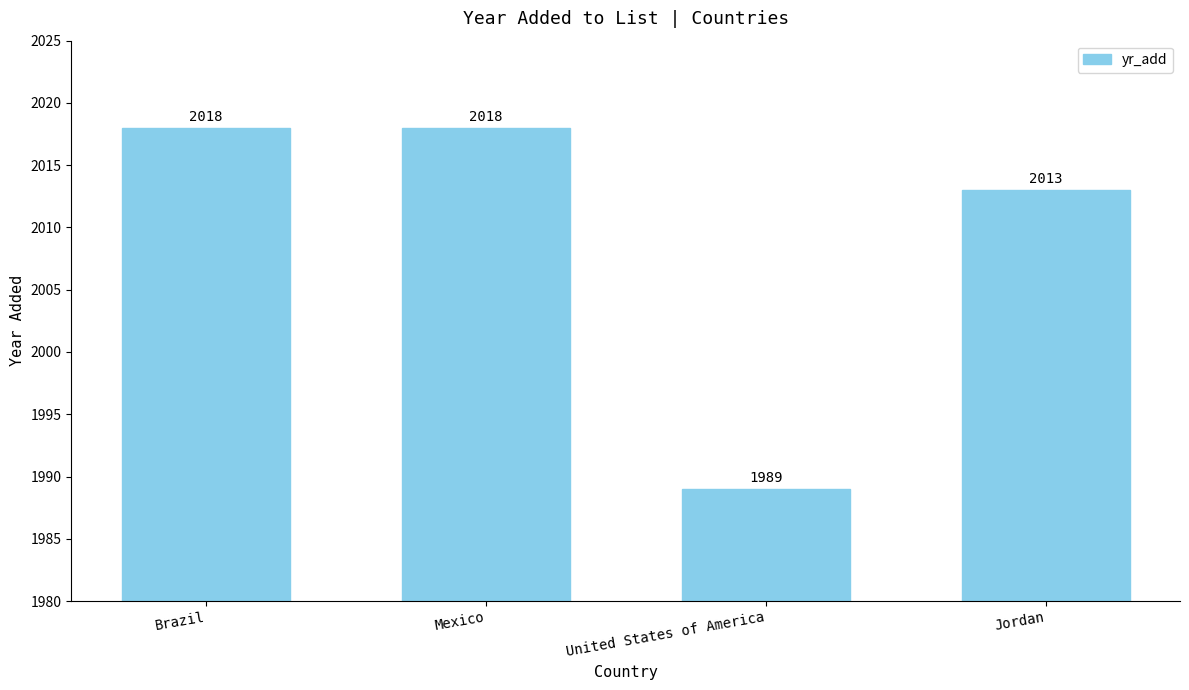

How many distinct data groups are displayed?

1